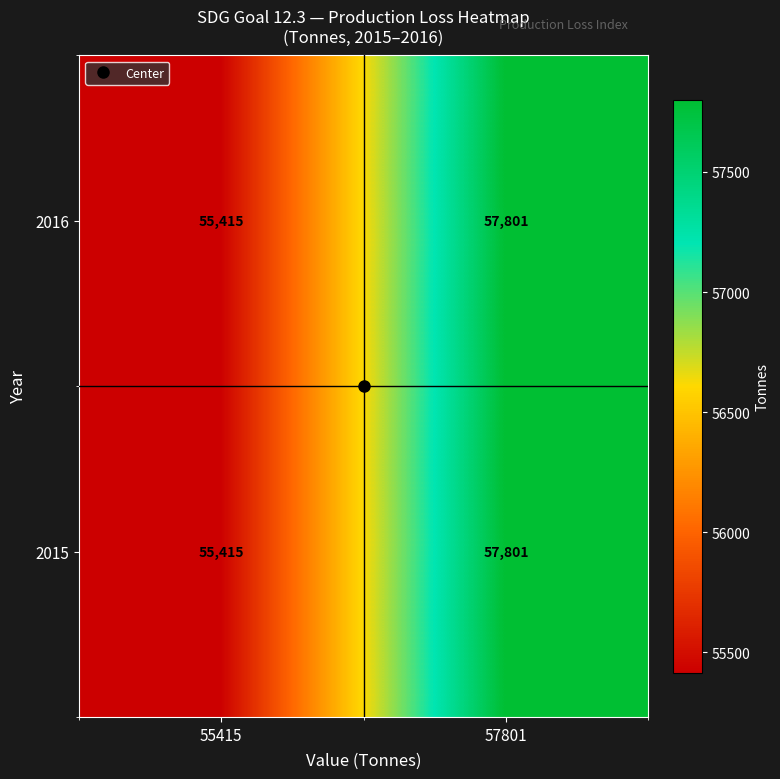

Rank the categories by 2016 value from lowest to highest.

55415, 57801